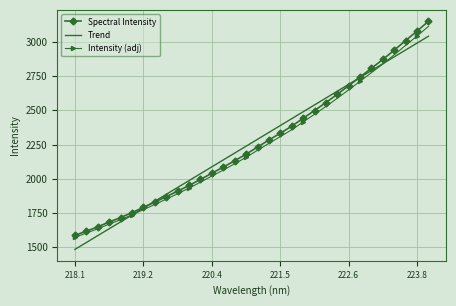

What are all the series names shown in the legend?

Spectral Intensity, Trend, Intensity (adj)